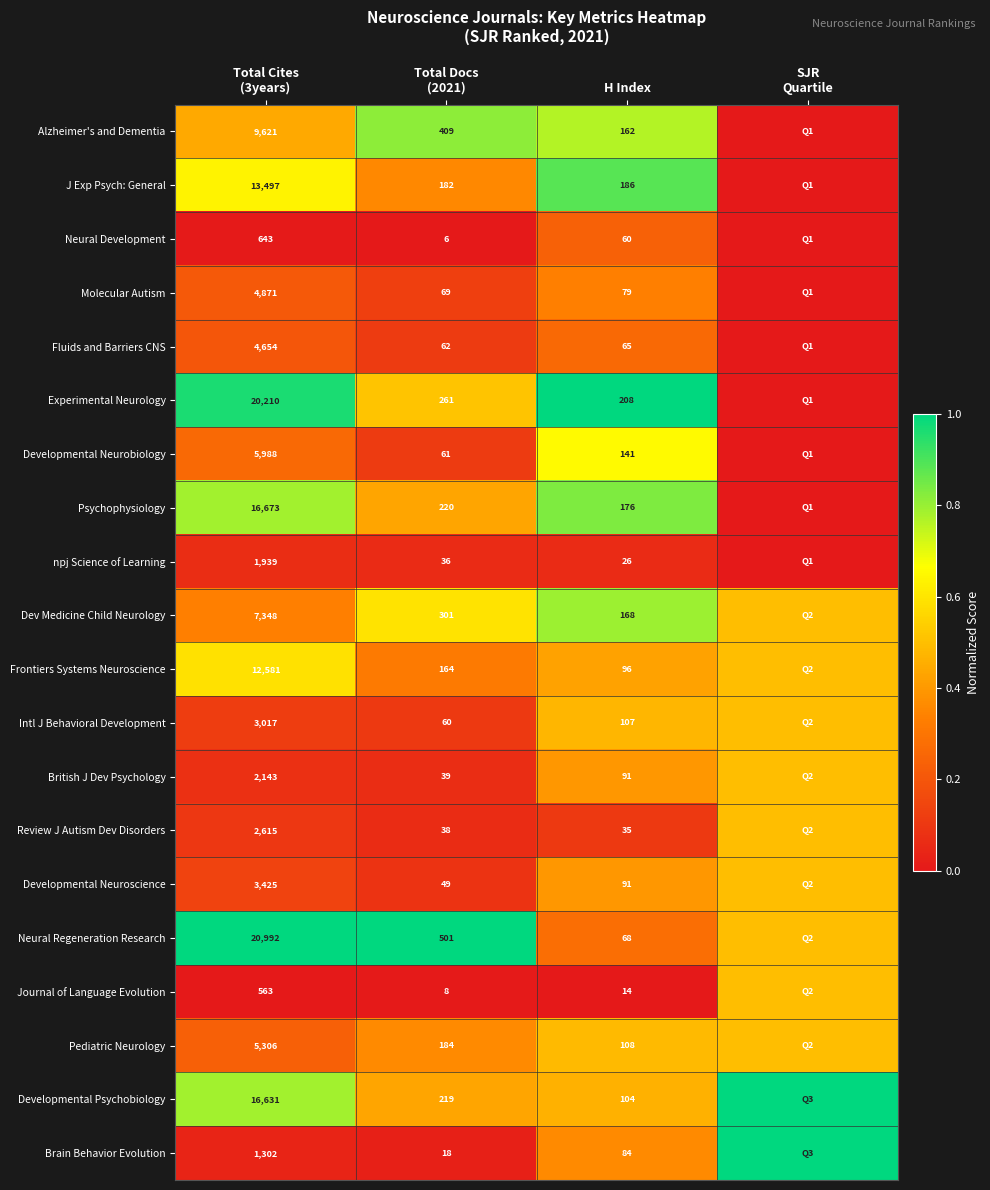

What is the spread (max minus min) of values at H Index?

194.0